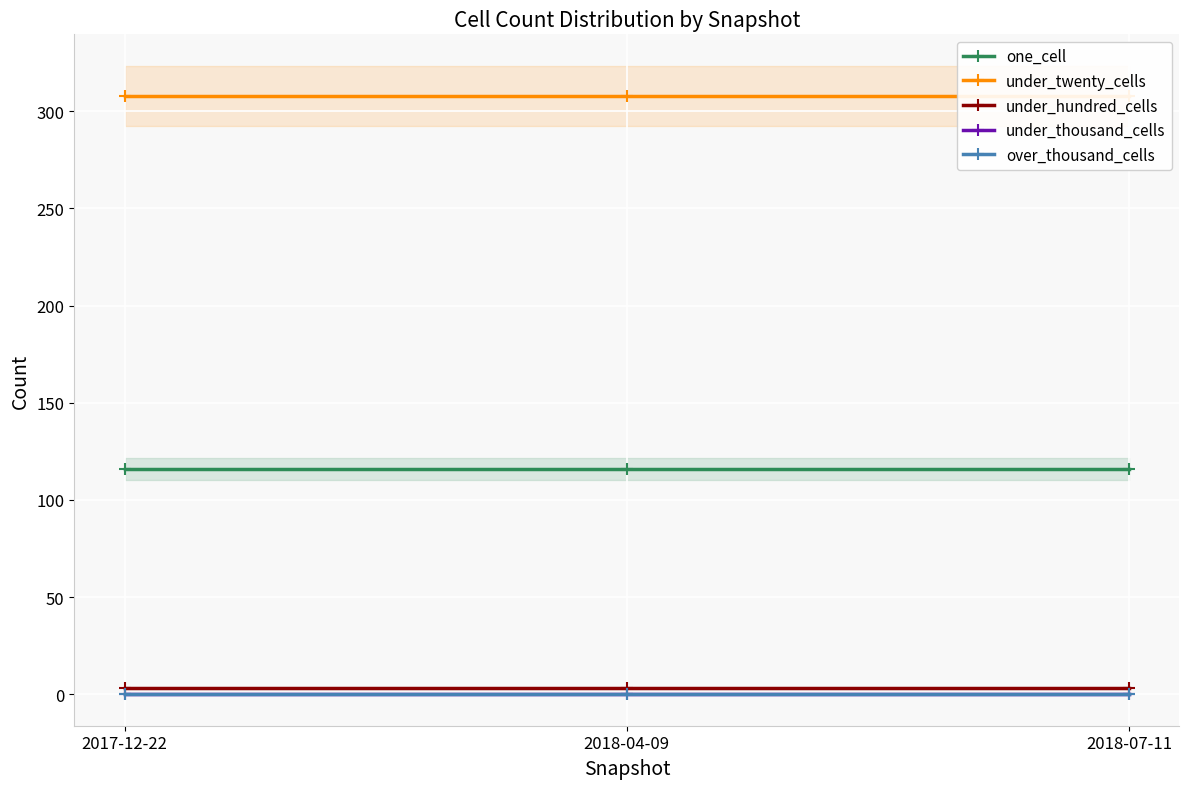

Reading left to right, list all the values displayed in this chart.

one_cell: 116	116	116
under_twenty_cells: 308	308	308
under_hundred_cells: 3	3	3
under_thousand_cells: 0	0	0
over_thousand_cells: 0	0	0